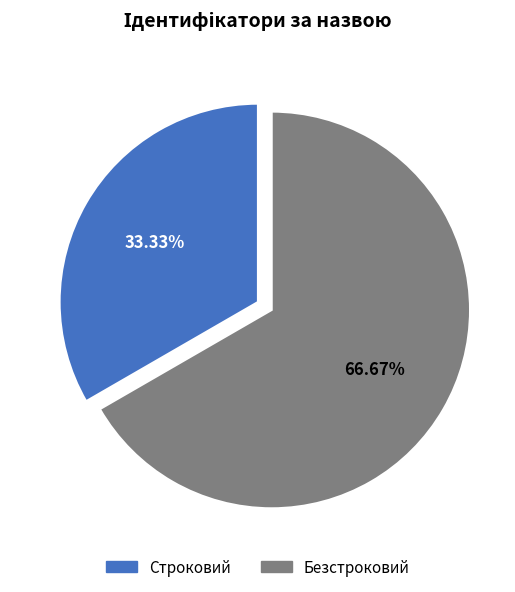

Between Строковий and Безстроковий, which is larger?

Безстроковий